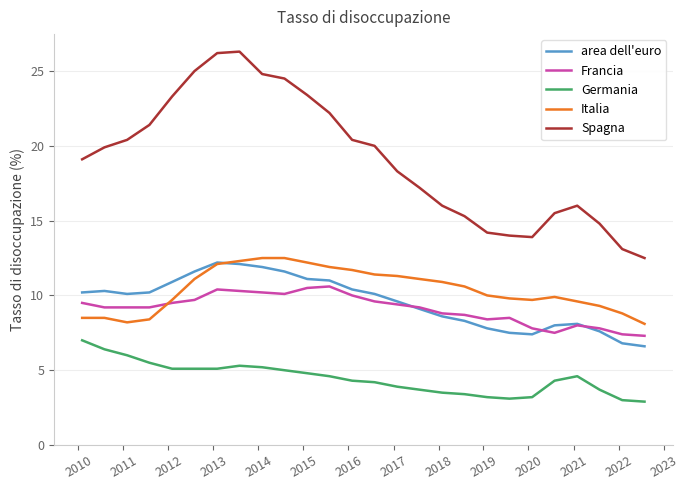

What is the difference between the maximum and second lowest values in the Germania series?

4.0